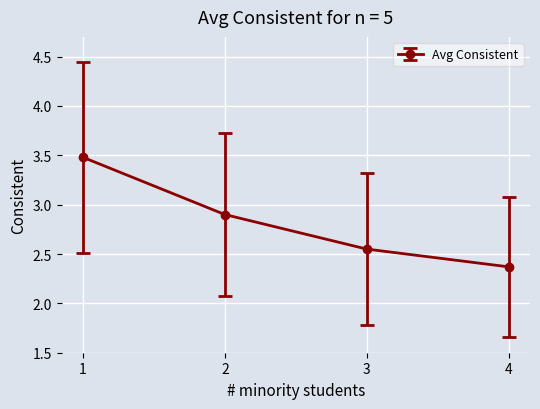

What is the minimum value shown in the chart?

2.4